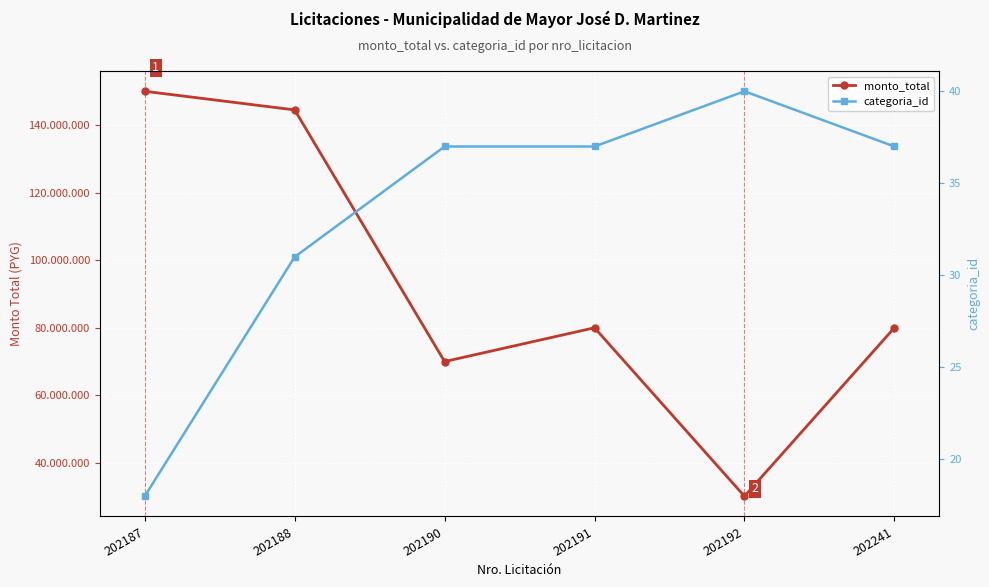

What is the difference between the second highest and second lowest values in the categoria_id series?

6